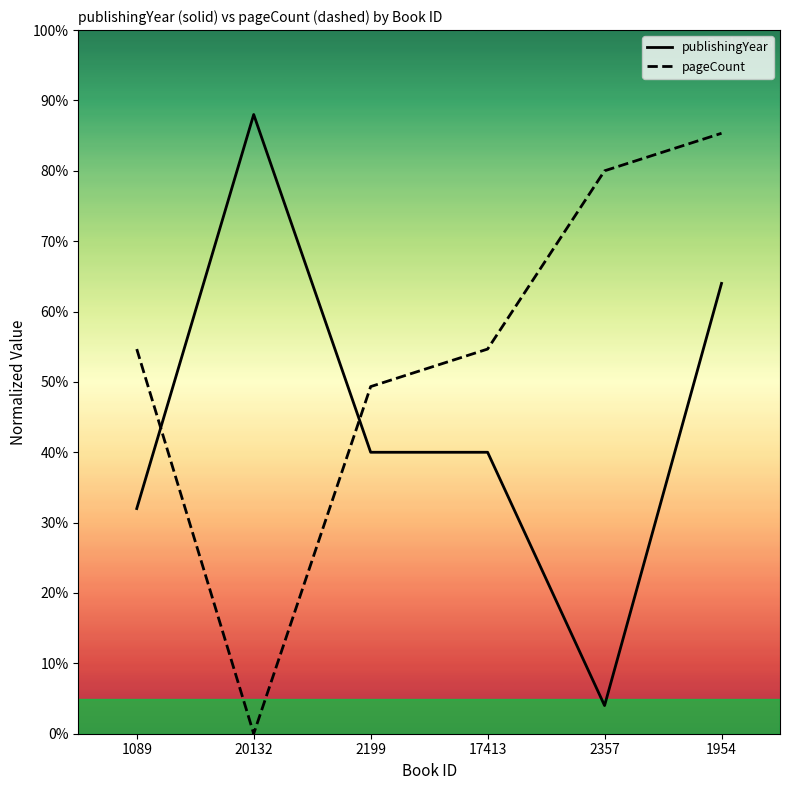

Where does the publishingYear series first go above 40?

20132